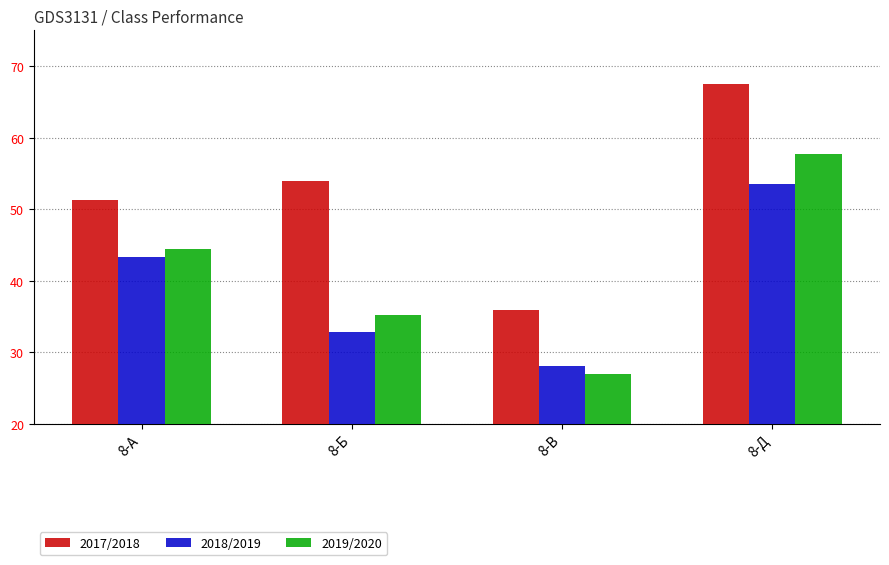

Which series has the largest total across all categories?

2017/2018